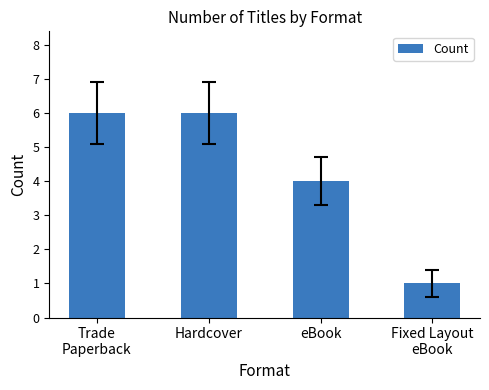

How many series are shown in this chart?

1